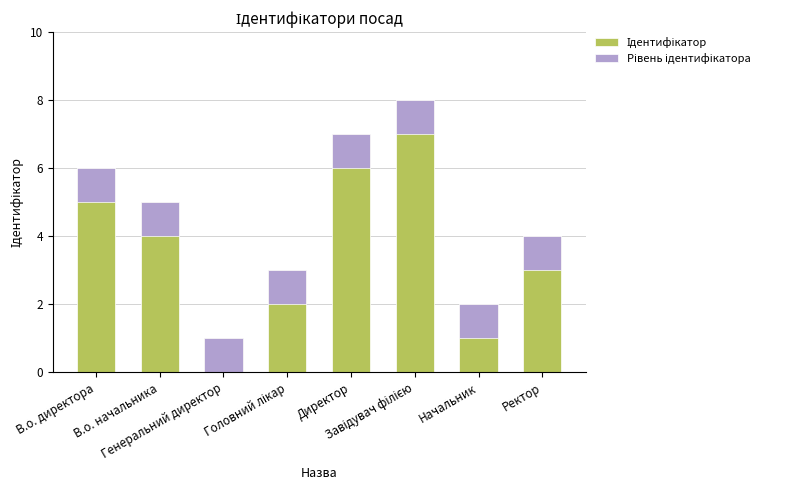

What is the maximum value shown in the chart?

8